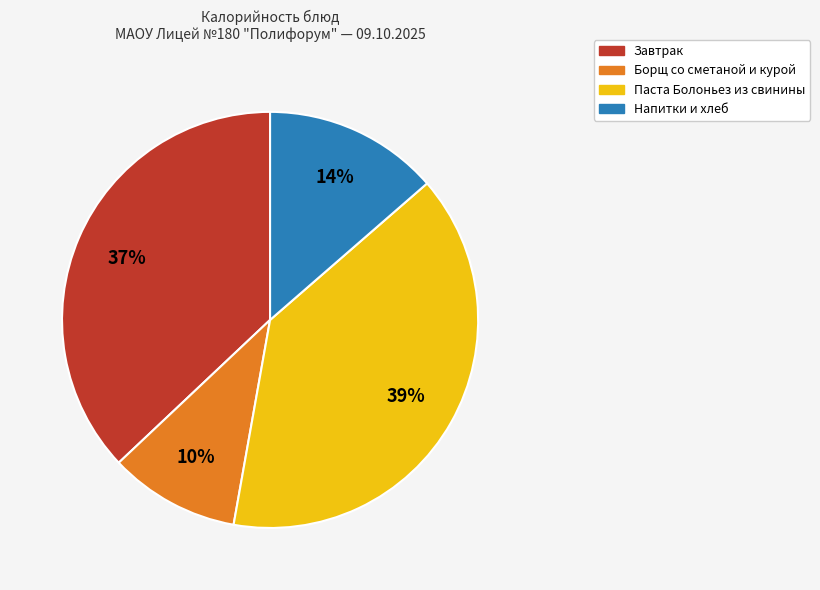

Which slice is the largest?

Паста Болоньез из свинины